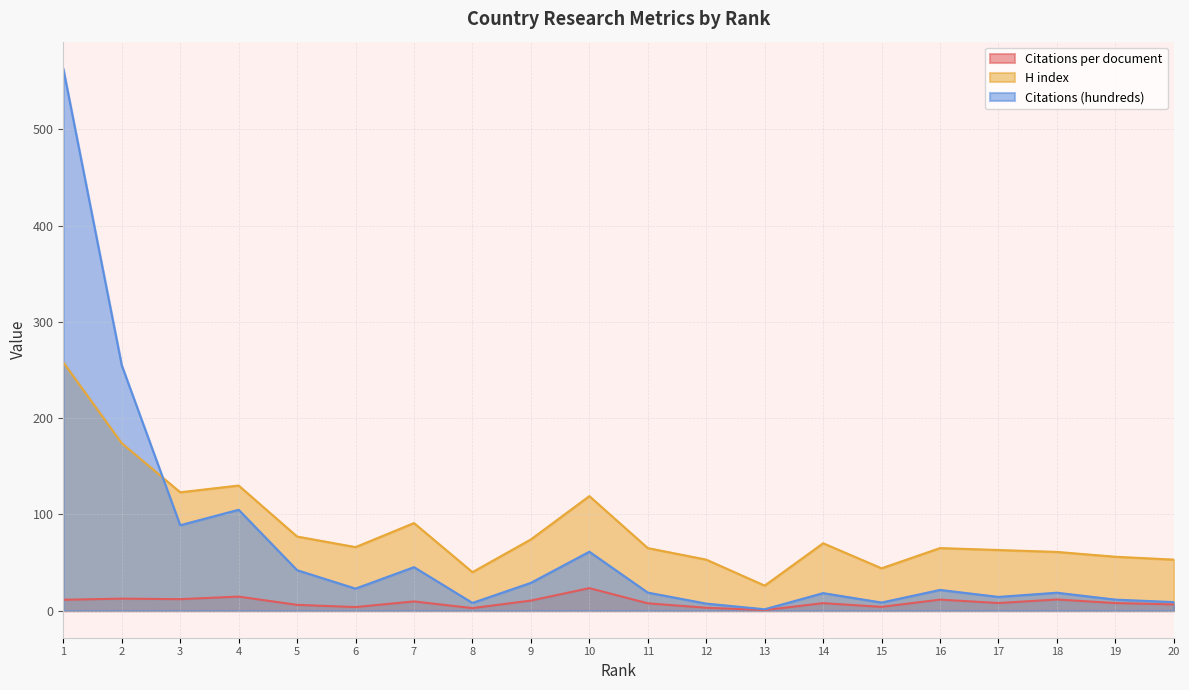

What is the lowest value of the Citations per document series?

0.6